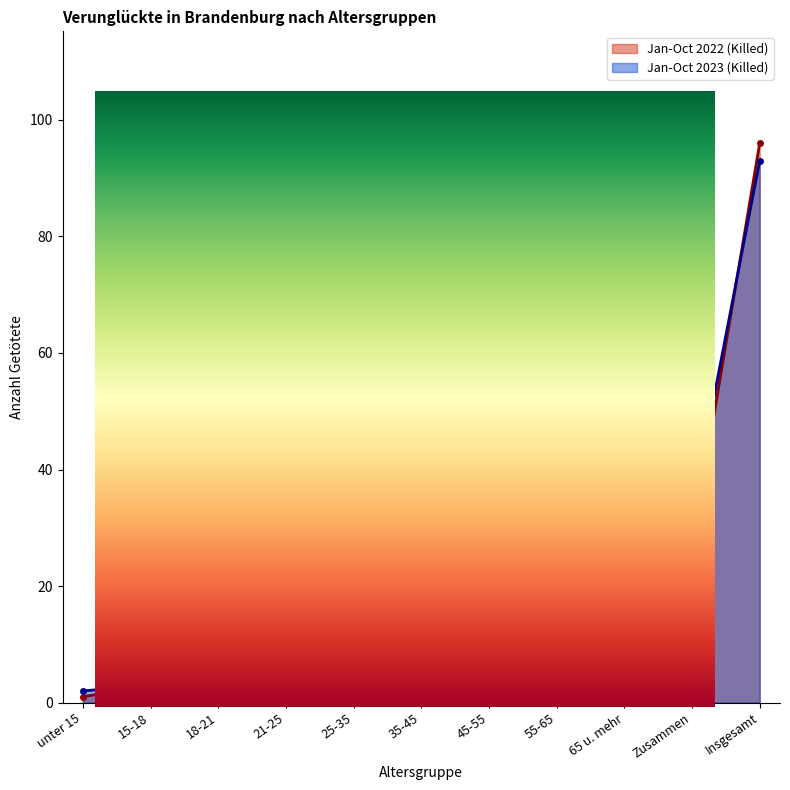

Rank the series by their maximum value, from highest to lowest.

Jan-Oct 2022 (Killed), Jan-Oct 2023 (Killed)